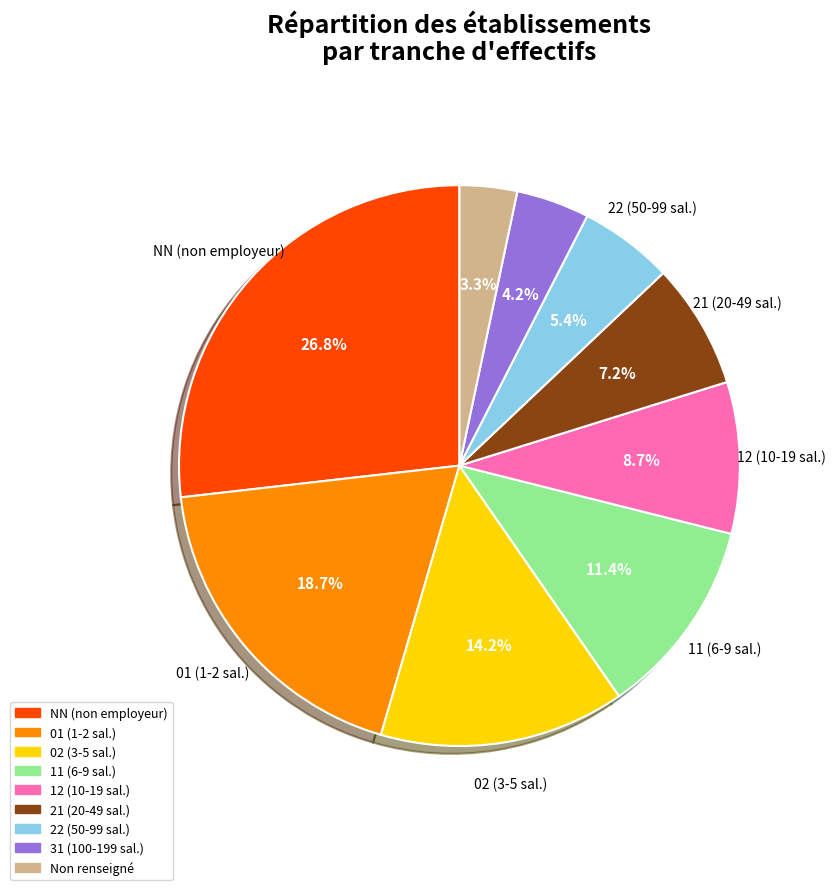

Count the number of slices in the pie.

9